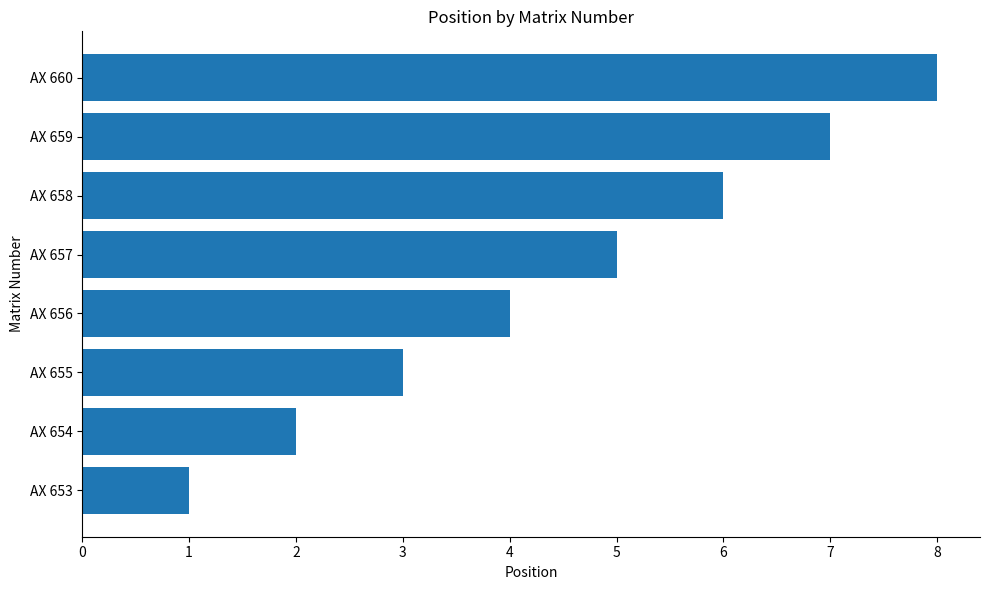

How many bars are there in total?

8